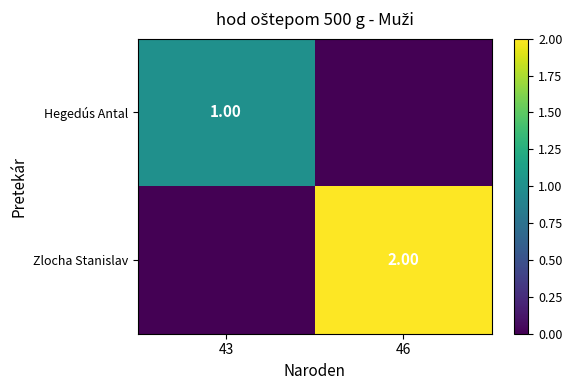

At which category is the sum across all series the highest?

46